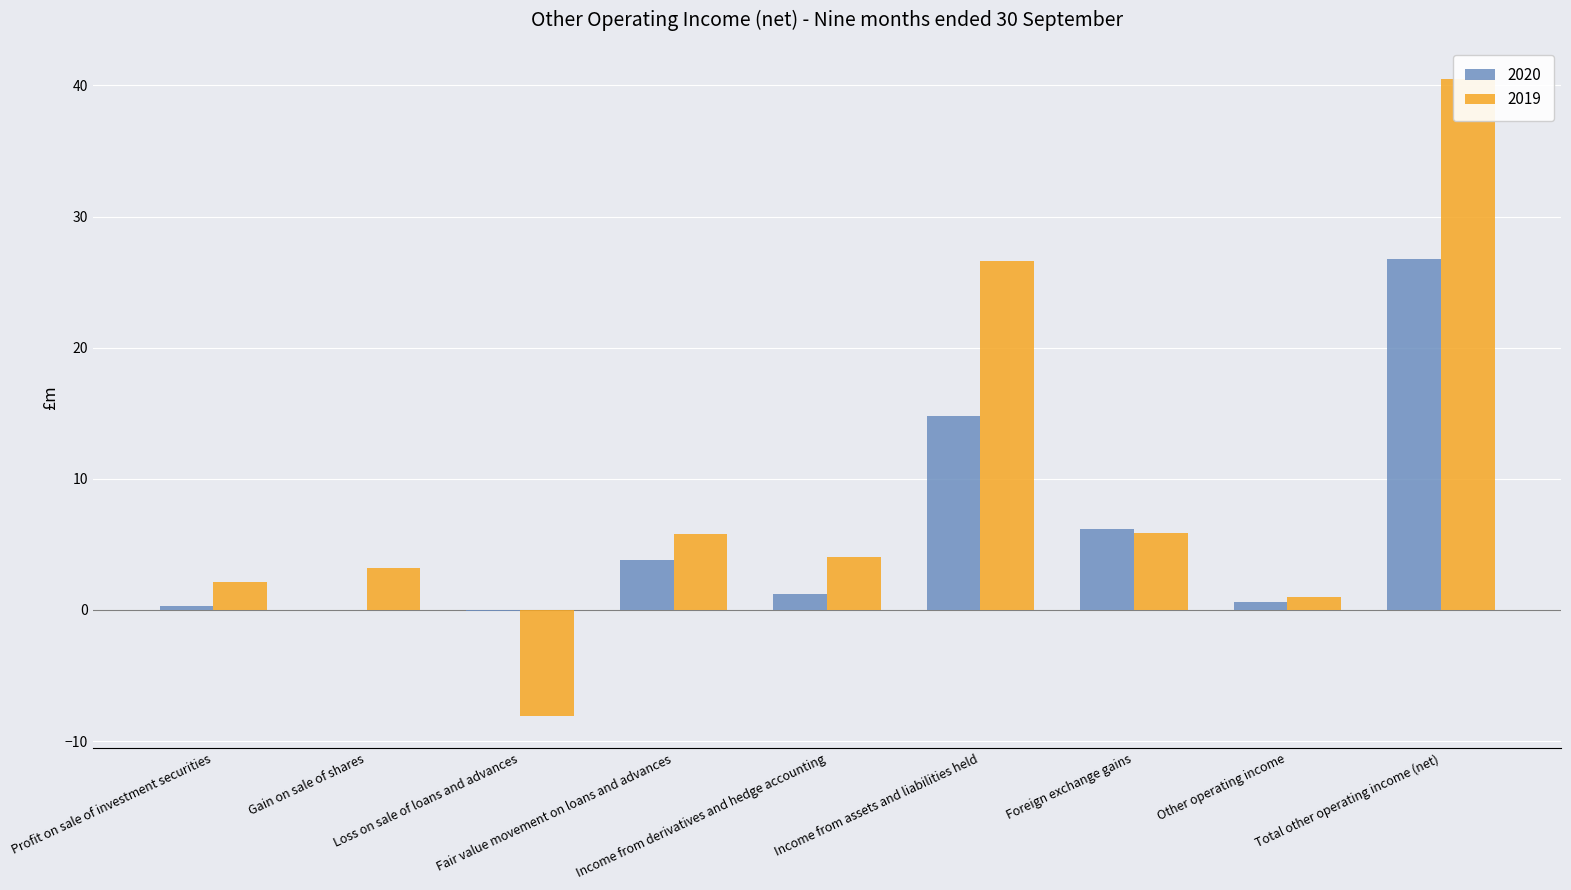

At how many categories does at least one series exceed 12?

2